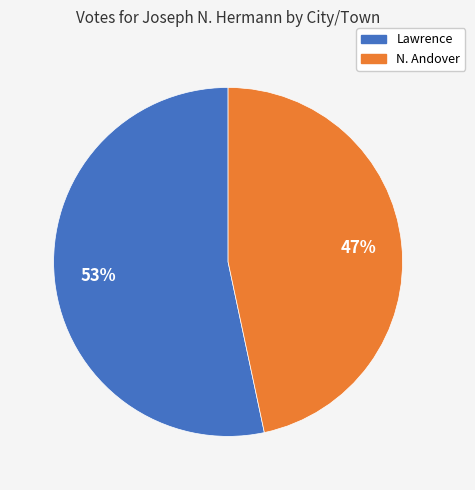

To the nearest percent, what is the average slice percentage?

50%